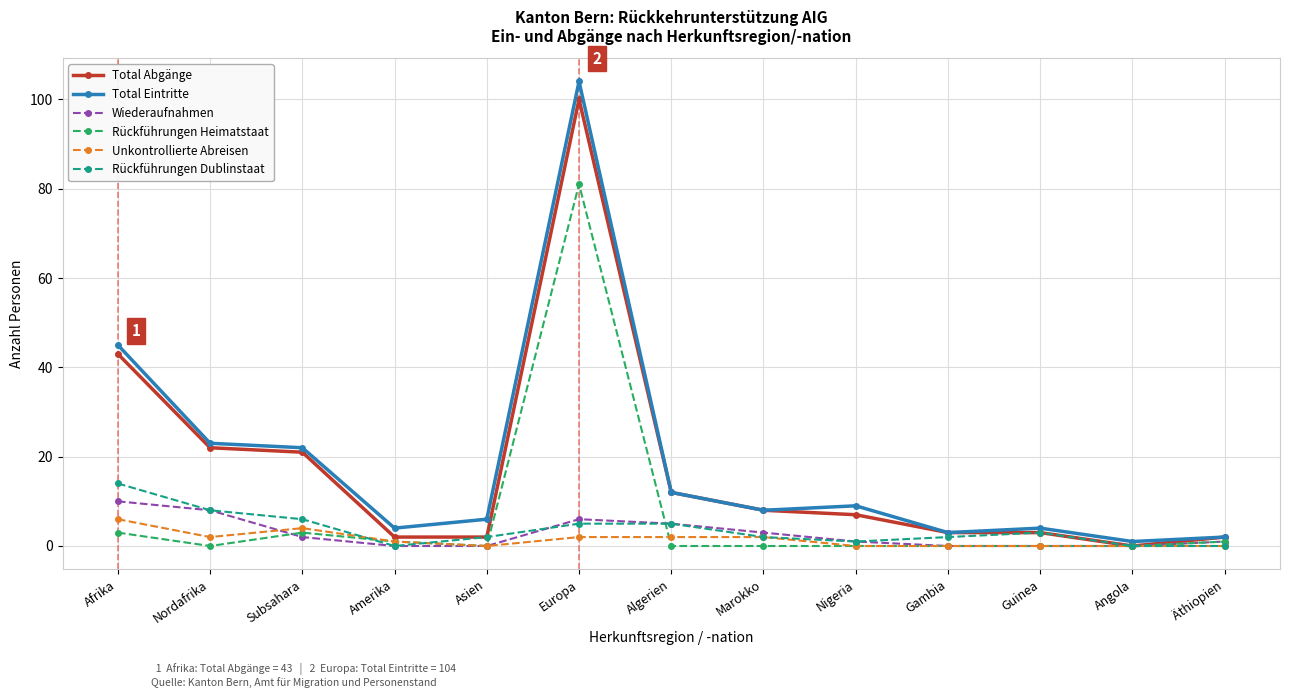

Where does the Total Abgänge series first go above 7?

Afrika